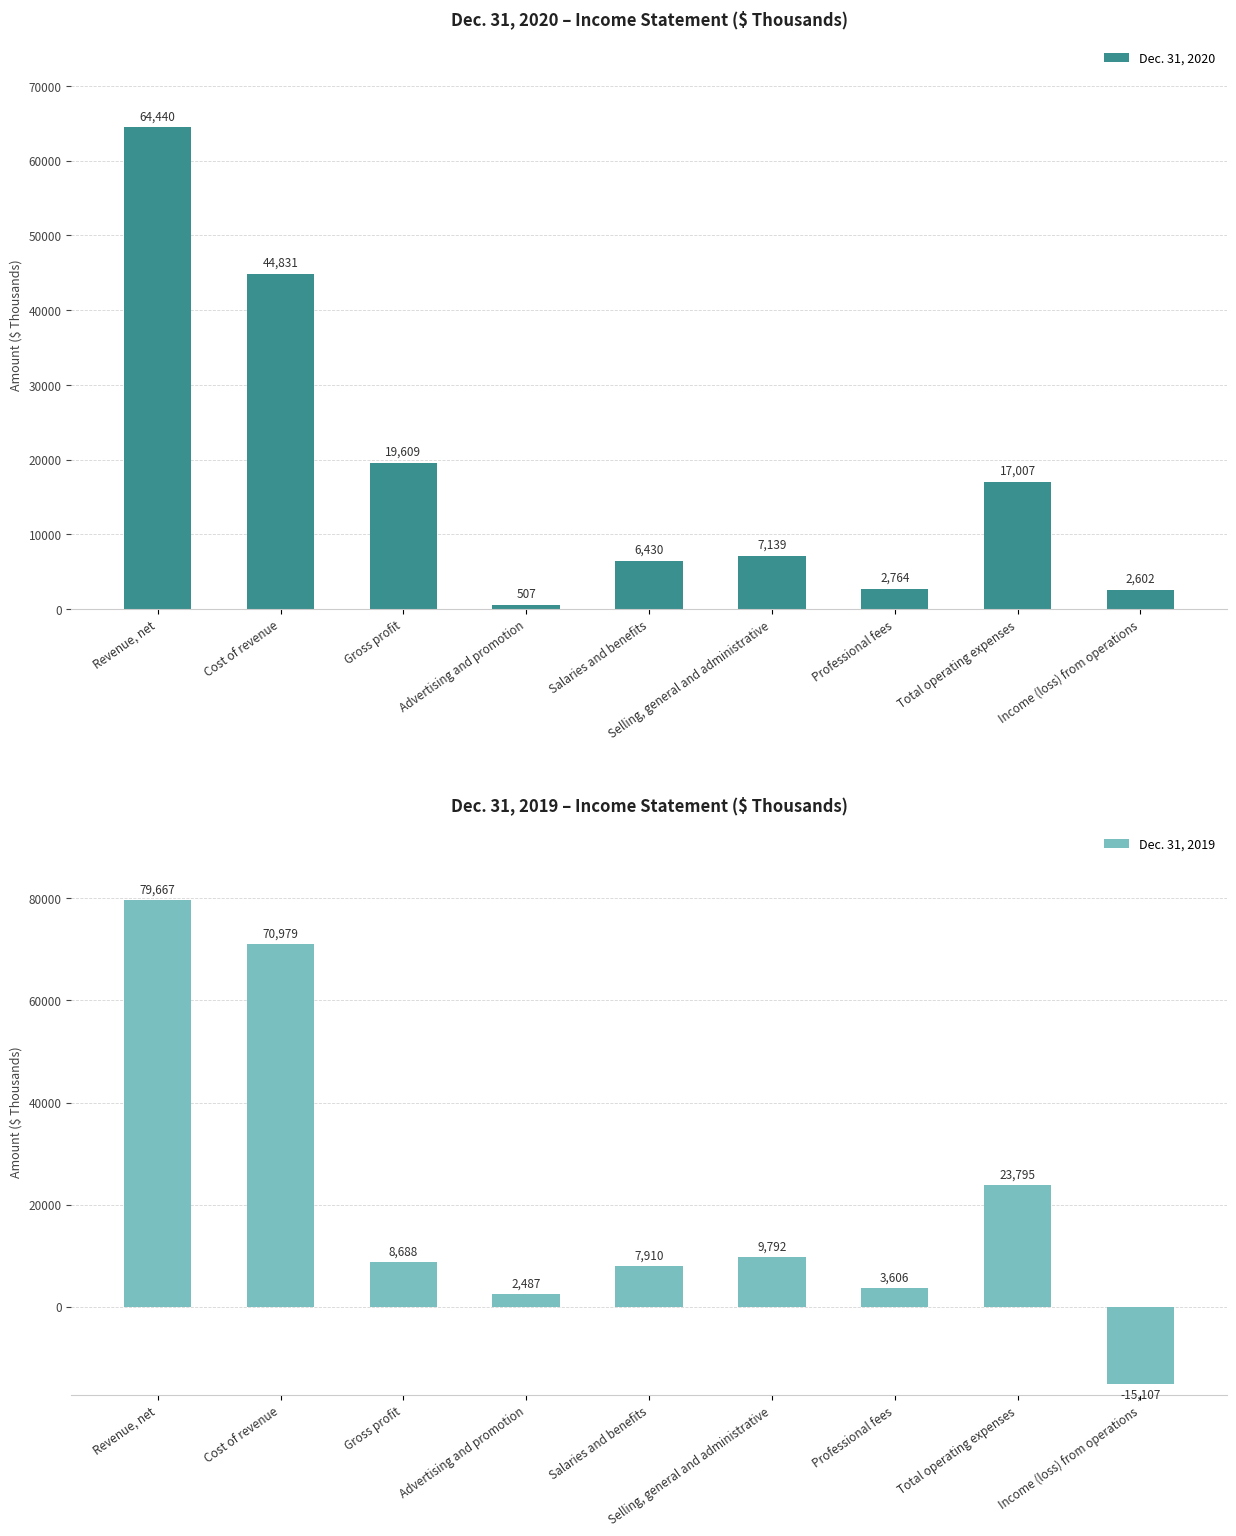

What is the difference between the highest and lowest values at Revenue, net?

15227